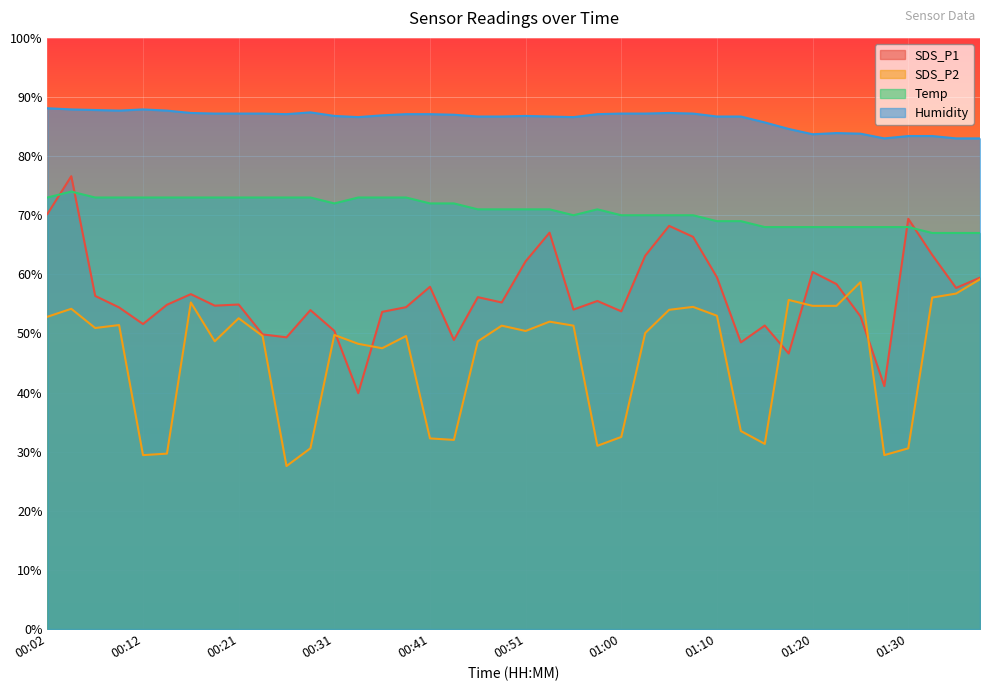

What position from the left is 00:16?

7